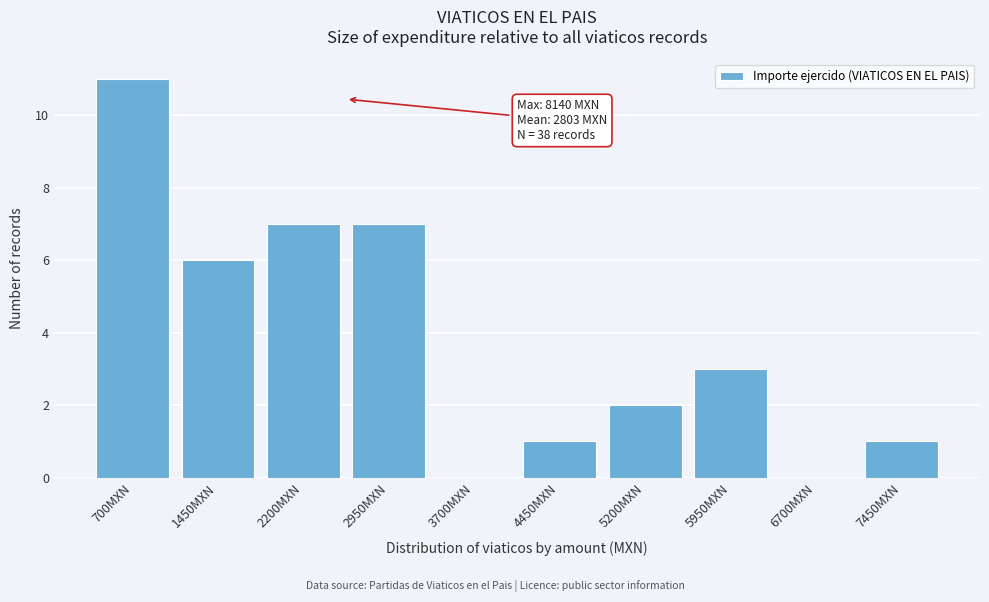

Reading left to right, what are all the values shown in this chart?

700MXN=11	1450MXN=6	2200MXN=7	2950MXN=7	3700MXN=0	4450MXN=1	5200MXN=2	5950MXN=3	6700MXN=0	7450MXN=1